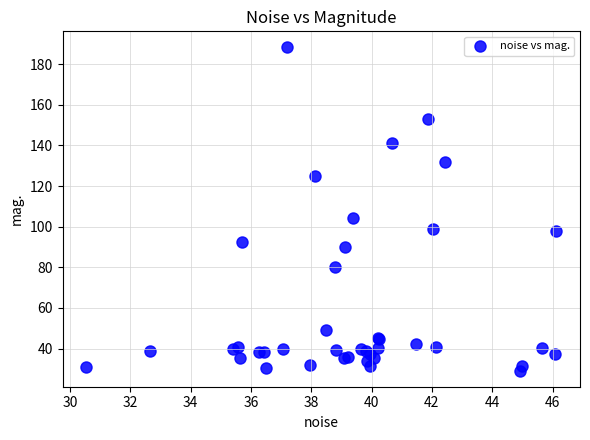

What Y value in the scatter plot is closest to 108?

104.5